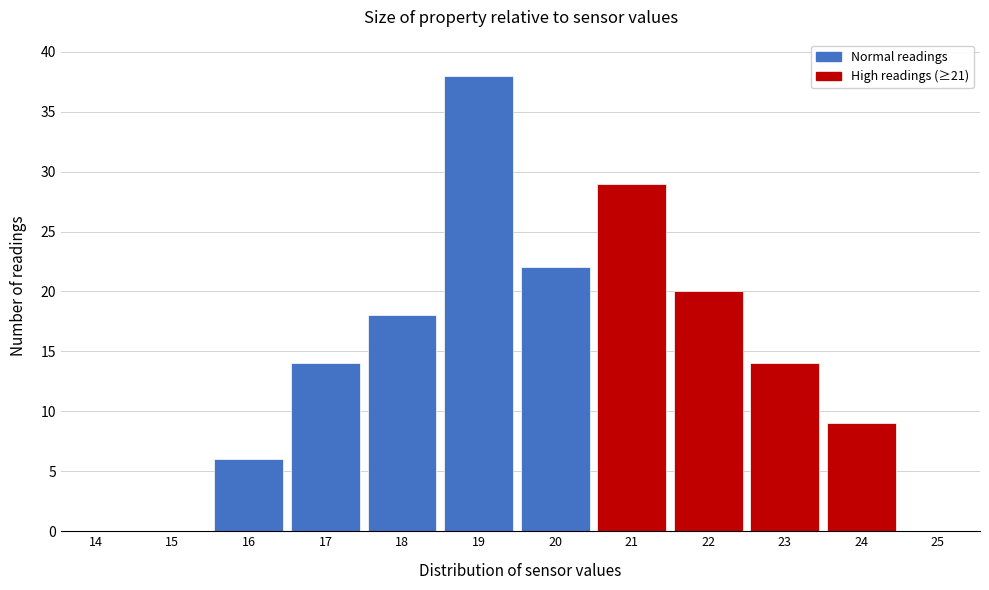

Reading right to left, extract all data points from this chart.

25=0	24=9	23=14	22=20	21=29	20=22	19=38	18=18	17=14	16=6	15=0	14=0